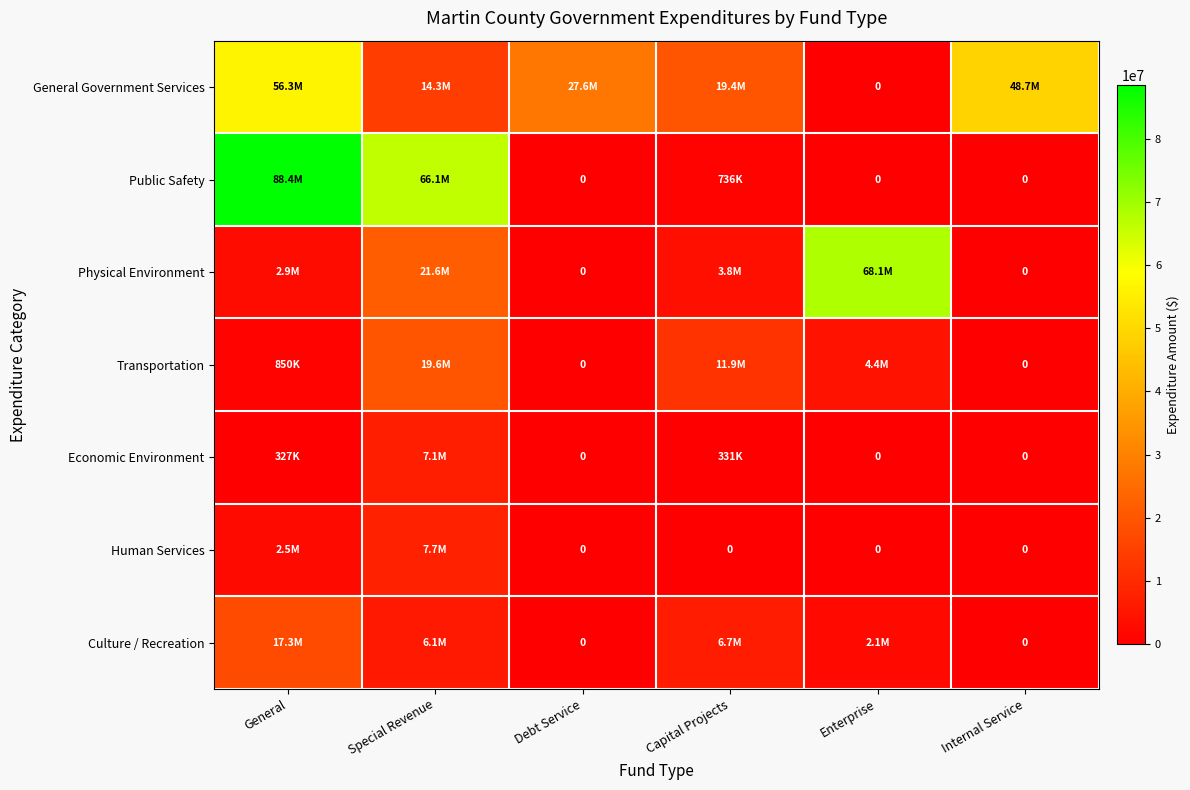

The Human Services series shows 0 at Capital Projects. True or false?

True